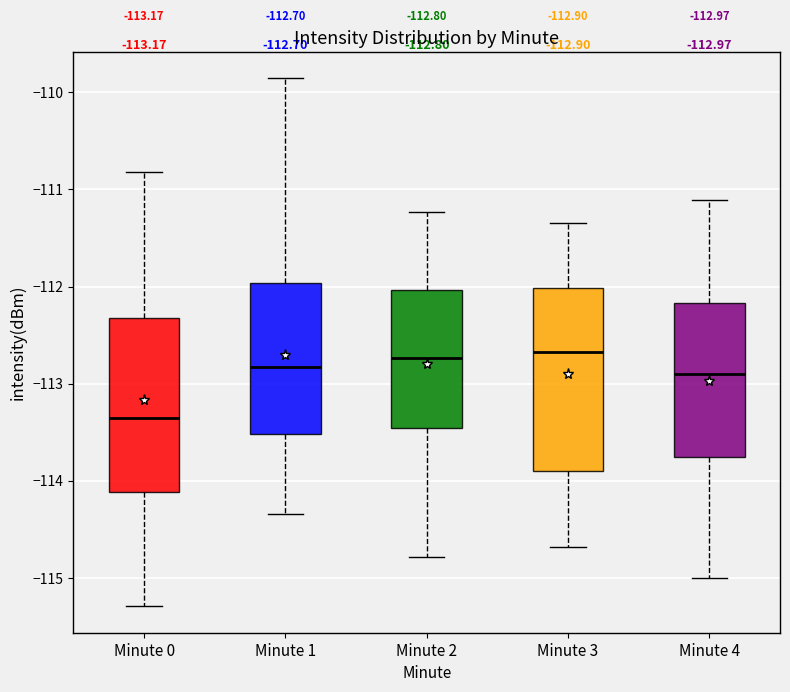

Which box's median line is the lowest?

Minute 0